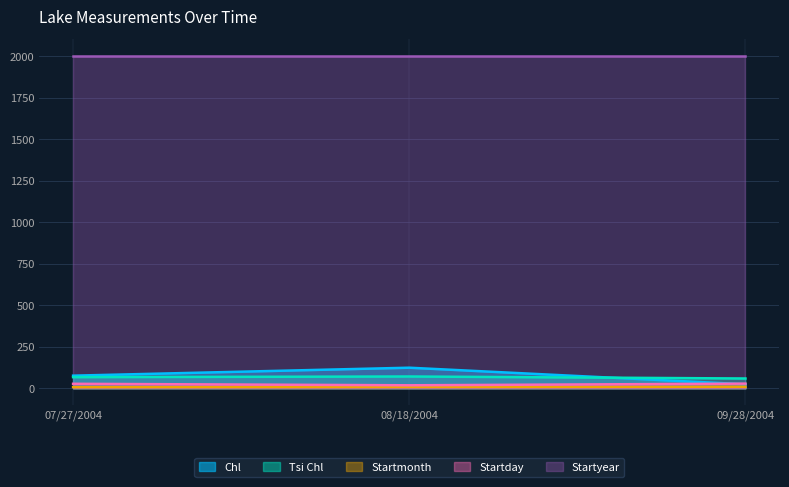

Between 08/18/2004 and 07/27/2004, which is larger?

08/18/2004